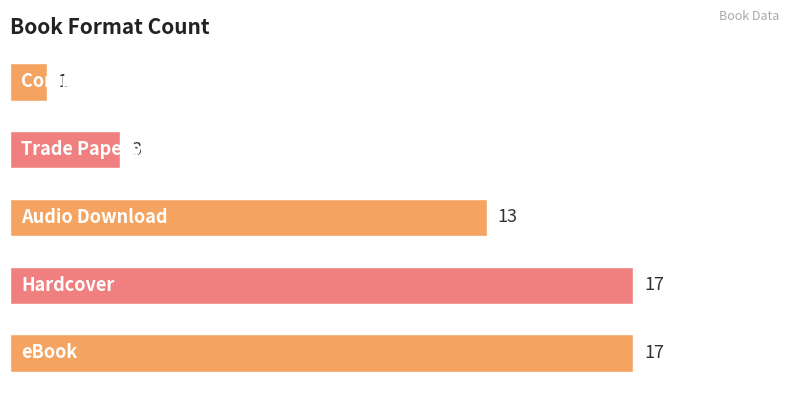

What is the average value?

10